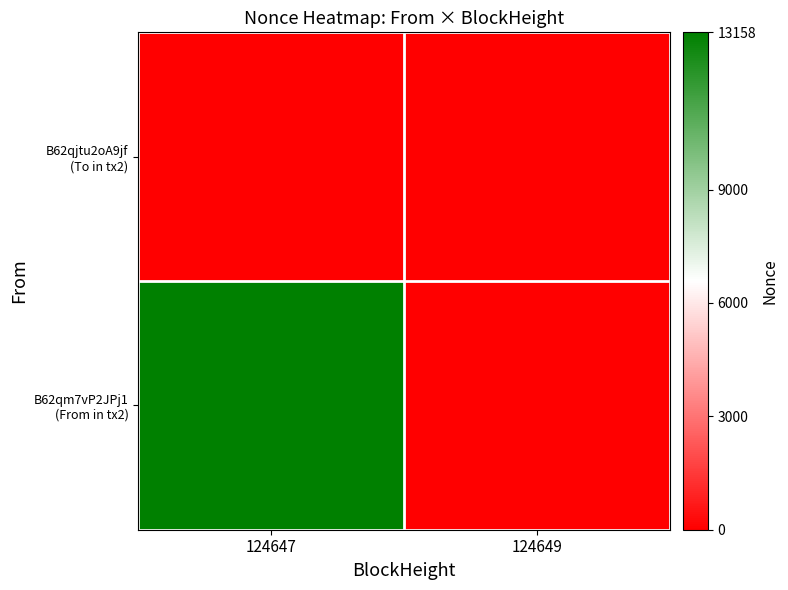

How many series are shown in this chart?

2